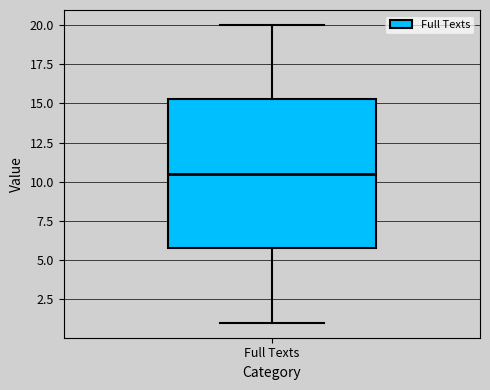

Where does the lower whisker of the box for Full Texts end on the y-axis? The values are not printed on the chart, so give them approximately, as read against the axis.

1.0